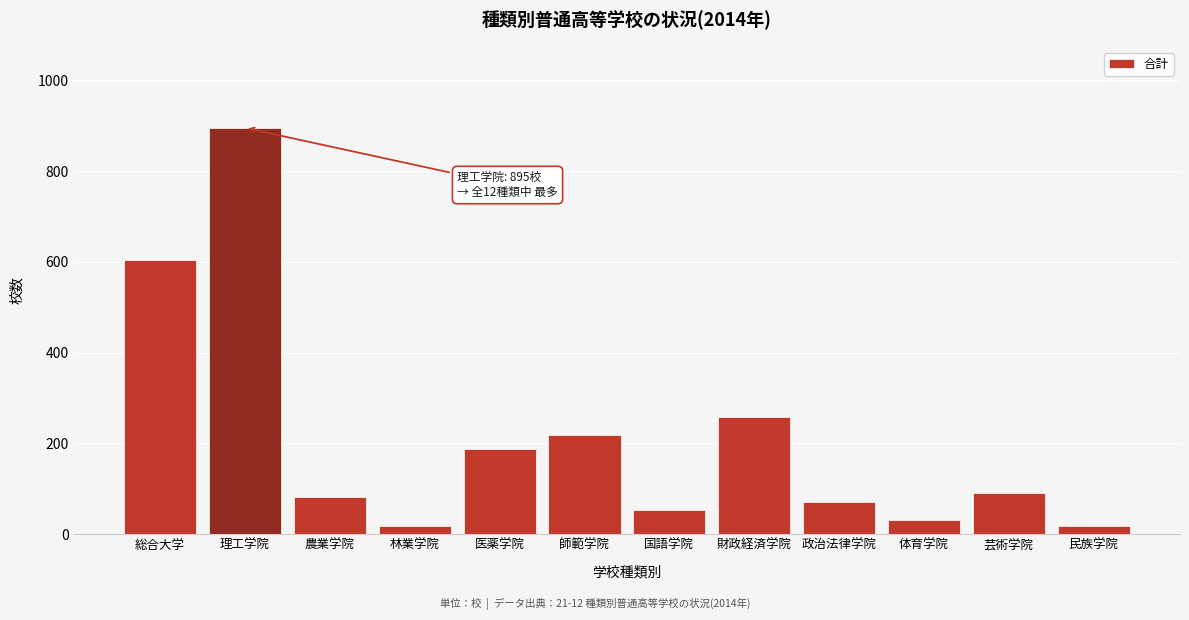

What is the maximum value shown in the chart?

895